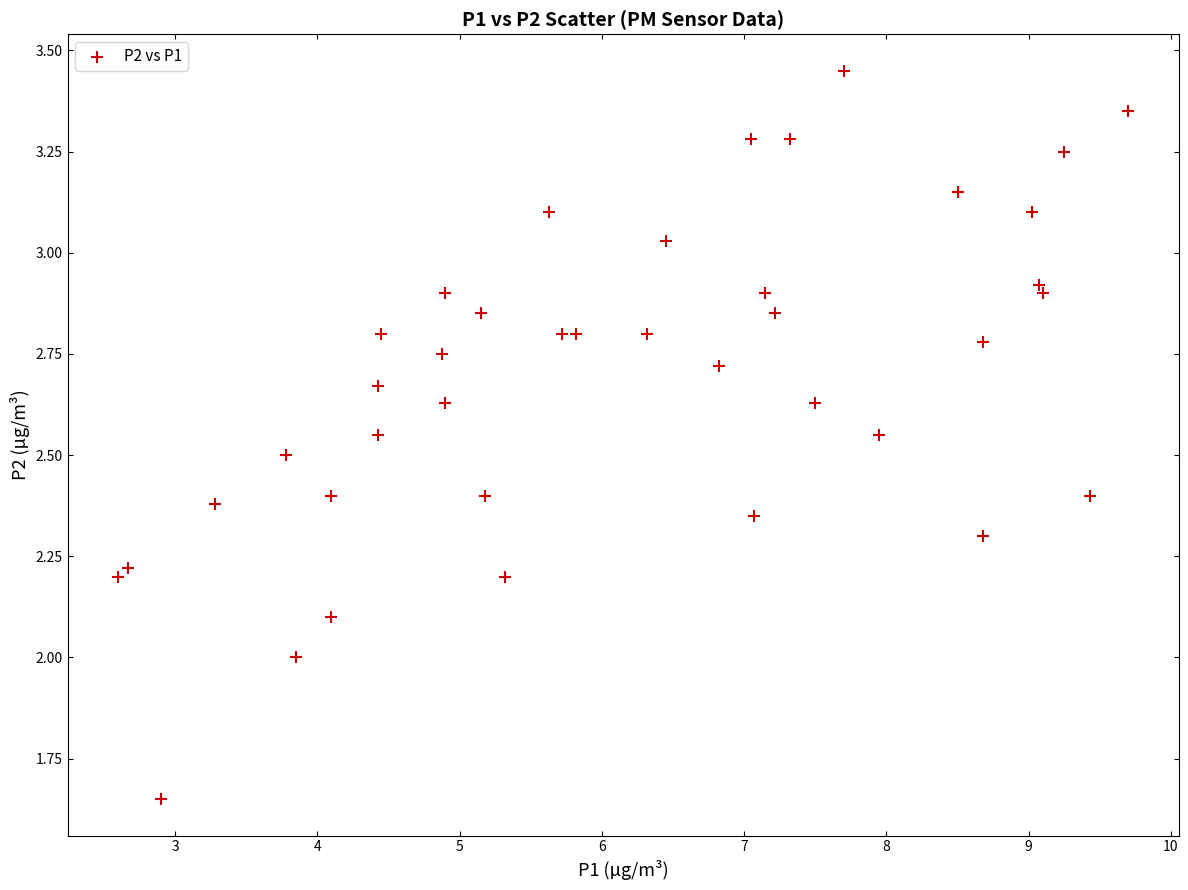

What is the range of Y values (max minus min)?

1.8